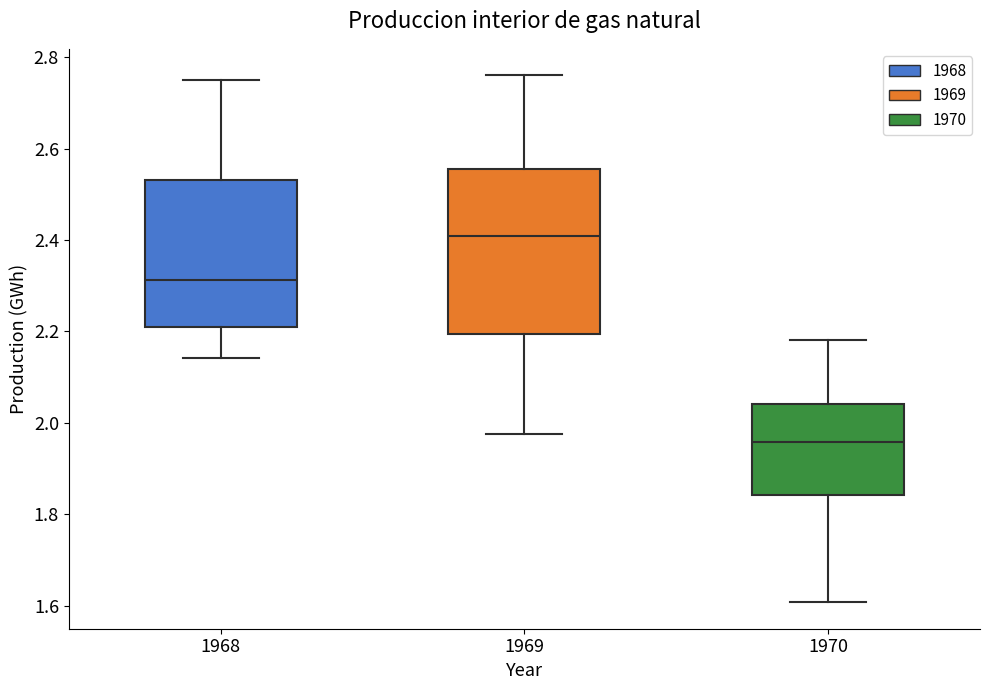

Which box has the lowest median line?

1970